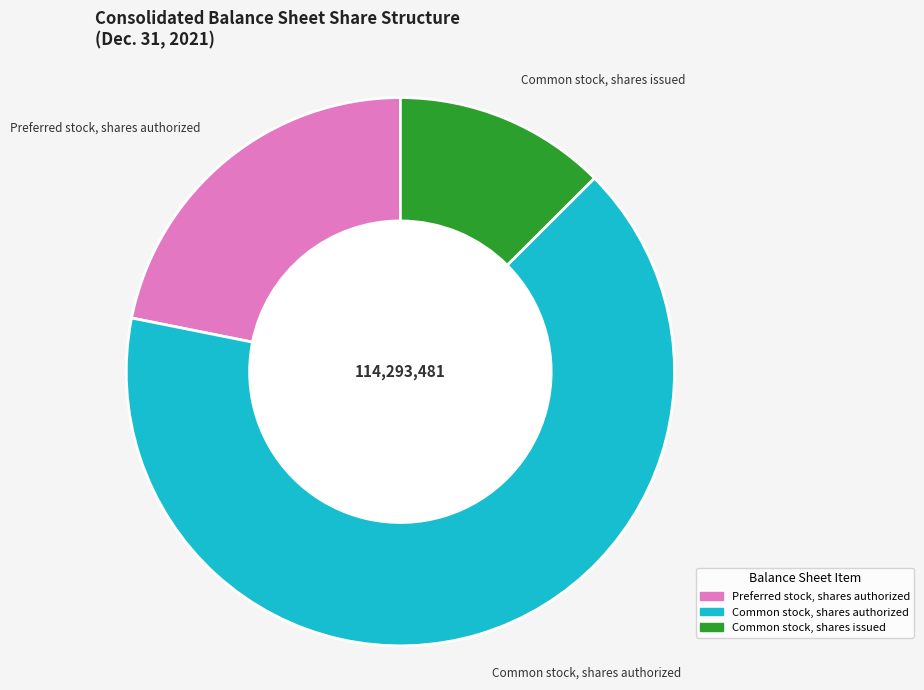

Is there any slice that represents more than half of the pie?

Yes